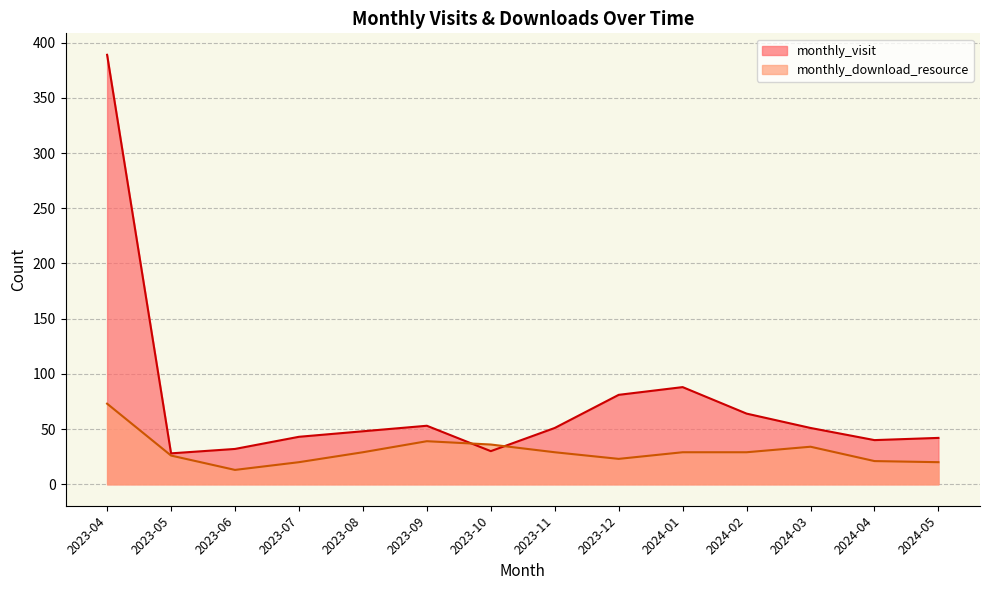

Is it true that monthly_download_resource equals 70 at 2023-09?

False